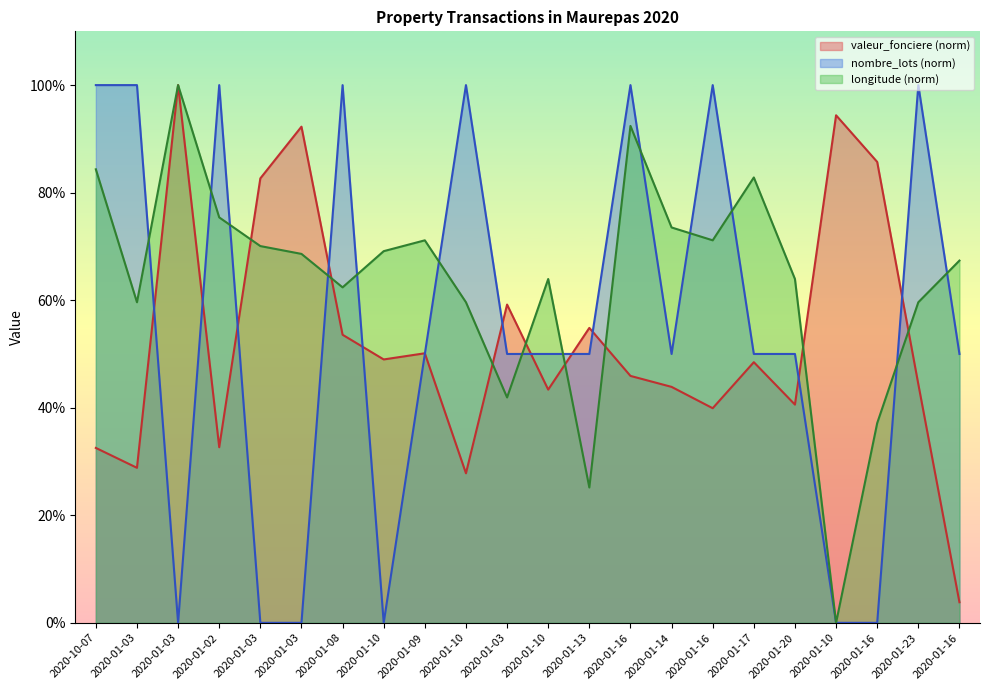

Which category has the lowest value across all series?

2020-01-03